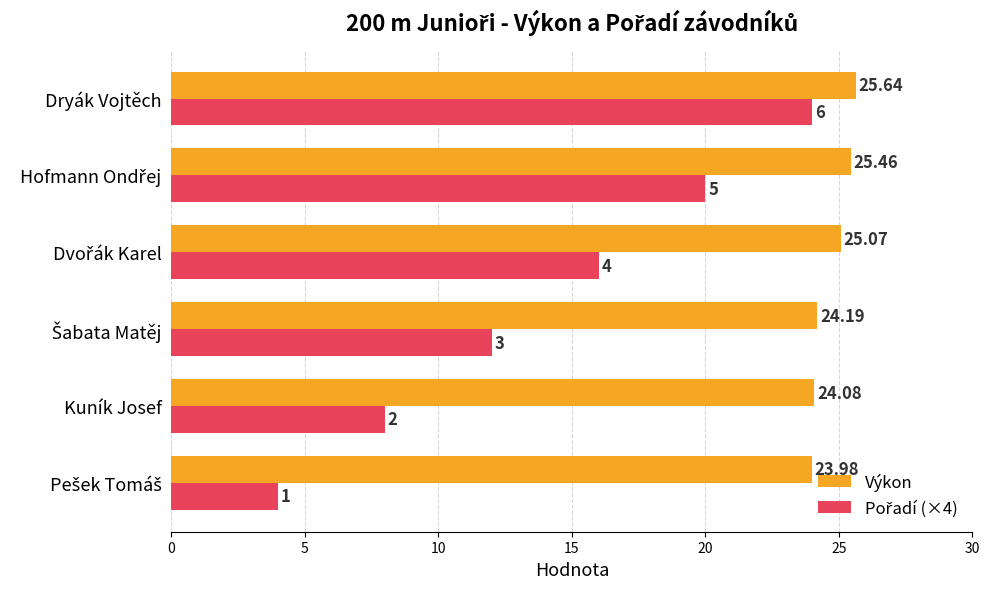

At which category is the sum across all series the highest?

Dryák Vojtěch